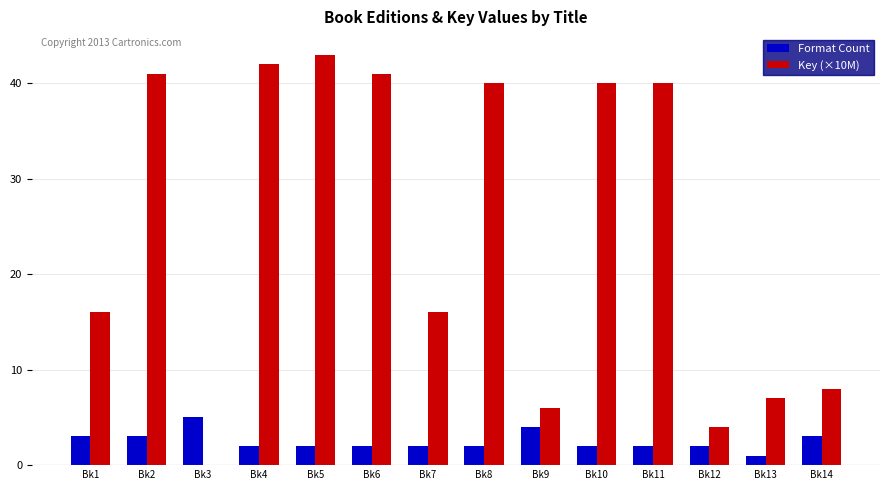

How many distinct data groups are displayed?

2